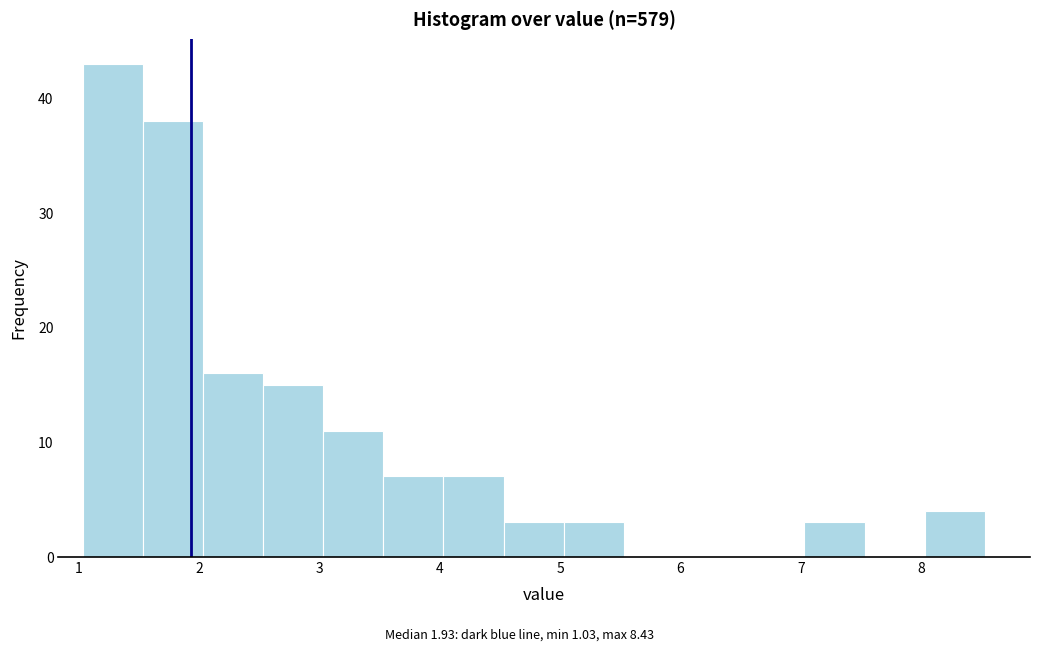

What is the height of the bar covering 4.53 to 5.03 on the x-axis? Neither the bar edges nor the heights are printed on the chart, so give them approximately, as read against the axes.

3